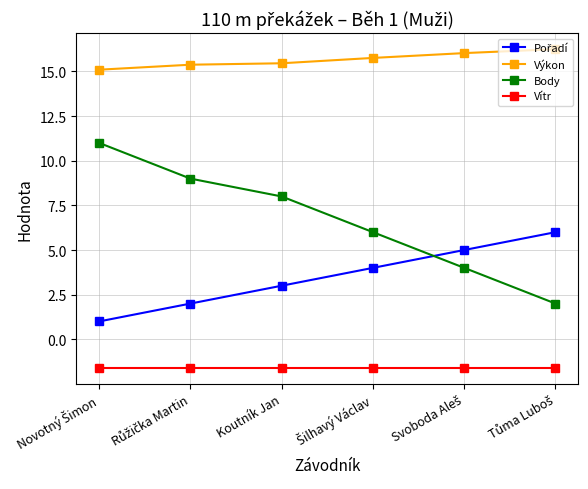

Which series has the largest range (max minus min)?

Body